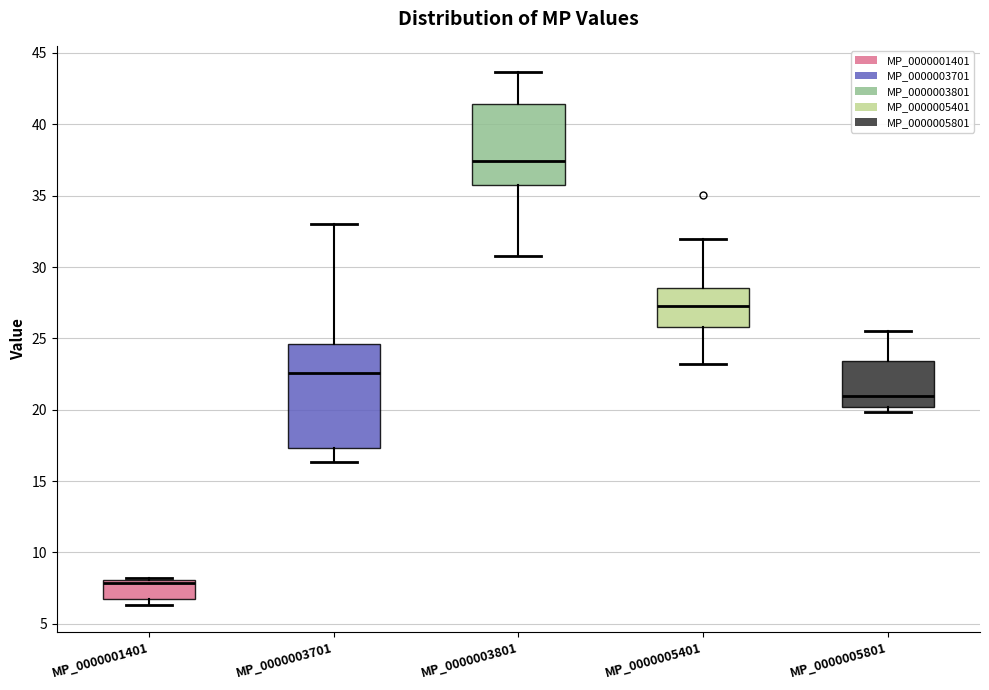

Reading left to right, transcribe this box plot: for each box, give where its median line is, the range the box spans, and where its two whiskers end, as read against the y-axis. The values are not printed on the chart, so give them approximately, as read against the axis.

MP_0000001401: median 8.0 (drawn on the box's upper edge), box 6.5 to 8.0, whiskers 6.5 (just below the box's lower edge) to 8.0 (just above the box's upper edge)
MP_0000003701: median 22.5, box 17.5 to 24.5, whiskers 16.5 to 33.0
MP_0000003801: median 37.5, box 36.0 to 41.5, whiskers 30.5 to 43.5
MP_0000005401: median 27.5, box 26.0 to 28.5, whiskers 23.0 to 32.0
MP_0000005801: median 21.0, box 20.0 to 23.5, whiskers 20.0 (just below the box's lower edge) to 25.5